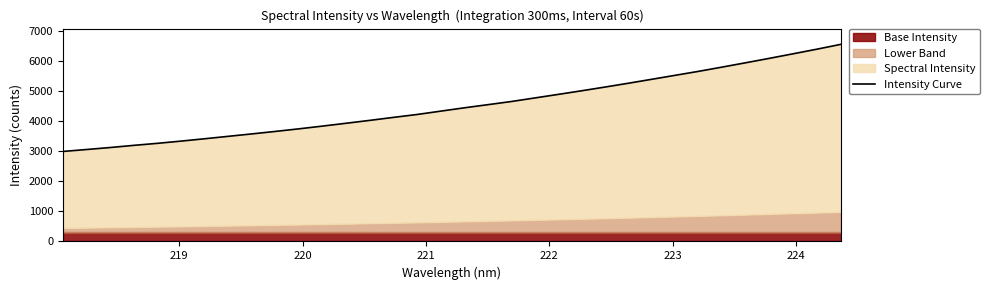

What is the sum of all values?

154054.7